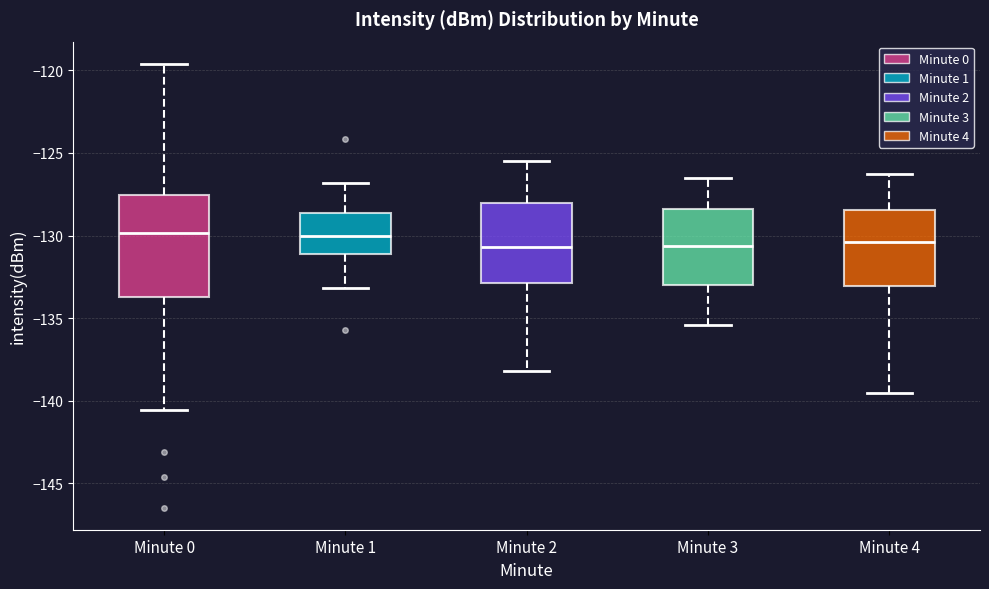

Where is the upper edge of the box for Minute 1 on the y-axis? The values are not printed on the chart, so give them approximately, as read against the axis.

-128.5